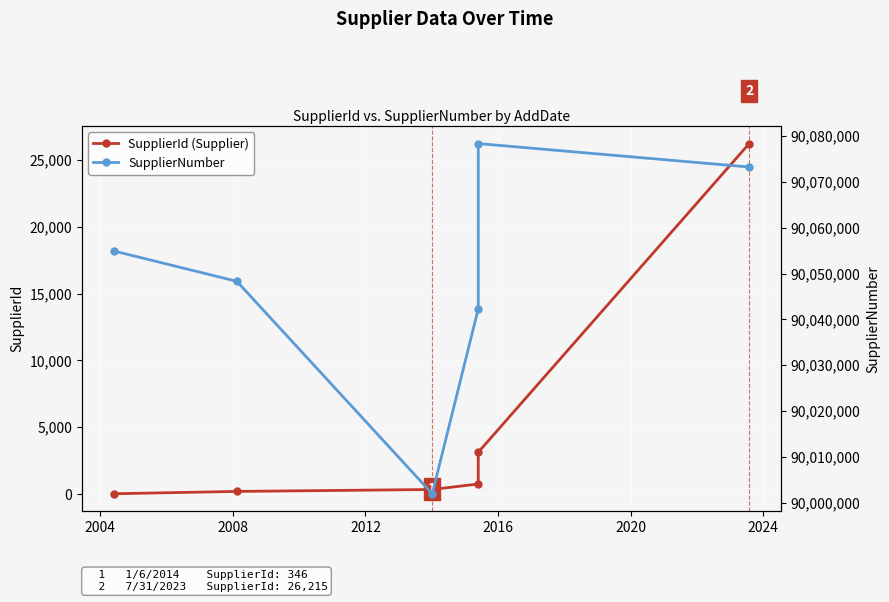

Which series has the largest total across all categories?

SupplierNumber